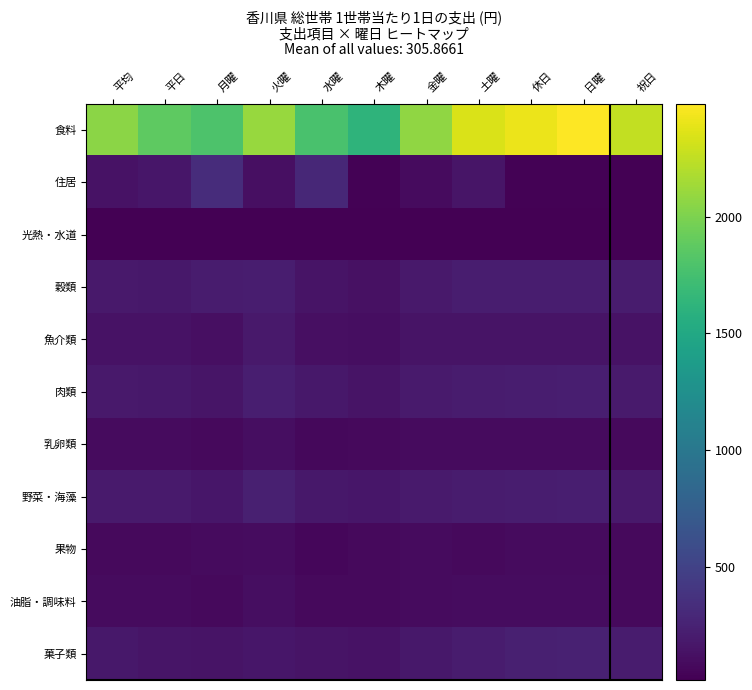

Reading right to left, what are all the values shown in this chart?

食料: 祝日=2260.6	日曜=2484.1	休日=2409.6	土曜=2343.3	金曜=2072.9	木曜=1620.7	水曜=1773.4	火曜=2104.4	月曜=1790.4	平日=1872.7	平均=2054.5
住居: 祝日=21.2	日曜=27.8	休日=25.6	土曜=153.3	金曜=87.9	木曜=29.1	水曜=293.3	火曜=114.6	月曜=326.6	平日=160.2	平均=139.5
光熱・水道: 祝日=22.7	日曜=19.3	休日=20.4	土曜=20.9	金曜=15.6	木曜=17.4	水曜=18.0	火曜=15.5	月曜=15.3	平日=16.4	平均=18.4
穀類: 祝日=204.0	日曜=215.3	休日=211.5	土曜=216.3	金曜=185.5	木曜=130.9	水曜=147.5	火曜=208.7	月曜=203.7	平日=172.4	平均=186.1
魚介類: 祝日=136.8	日曜=146.4	休日=143.2	土曜=149.3	金曜=145.5	木曜=111.6	水曜=118.1	火曜=181.2	月曜=116.3	平日=134.8	平均=139.1
肉類: 祝日=196.1	日曜=220.1	休日=212.1	土曜=203.6	金曜=192.5	木曜=148.9	水曜=173.0	火曜=219.1	月曜=151.9	平日=177.9	平均=188.3
乳卵類: 祝日=80.4	日曜=92.0	休日=88.1	土曜=89.9	金曜=87.7	木曜=81.7	水曜=67.7	火曜=104.5	月曜=75.1	平日=83.4	平均=88.5
野菜・海藻: 祝日=184.6	日曜=223.2	休日=210.3	土曜=202.8	金曜=198.3	木曜=166.1	水曜=178.6	火曜=235.6	月曜=166.4	平日=189.5	平均=195.7
果物: 祝日=80.3	日曜=88.9	休日=86.0	土曜=82.3	金曜=85.5	木曜=76.1	水曜=62.8	火曜=94.2	月曜=87.1	平日=80.4	平均=82.0
油脂・調味料: 祝日=79.5	日曜=101.8	休日=94.4	土曜=99.9	金曜=89.0	木曜=78.8	水曜=82.1	火曜=103.2	月曜=78.6	平日=86.5	平均=90.0
菓子類: 祝日=201.8	日曜=240.9	休日=227.8	土曜=206.7	金曜=176.4	木曜=136.8	水曜=145.5	火曜=162.7	月曜=148.6	平日=154.2	平均=175.8